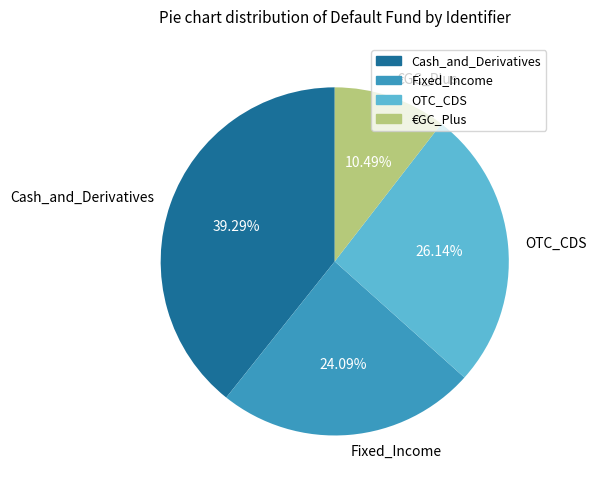

Between Fixed_Income and OTC_CDS, which is larger?

OTC_CDS